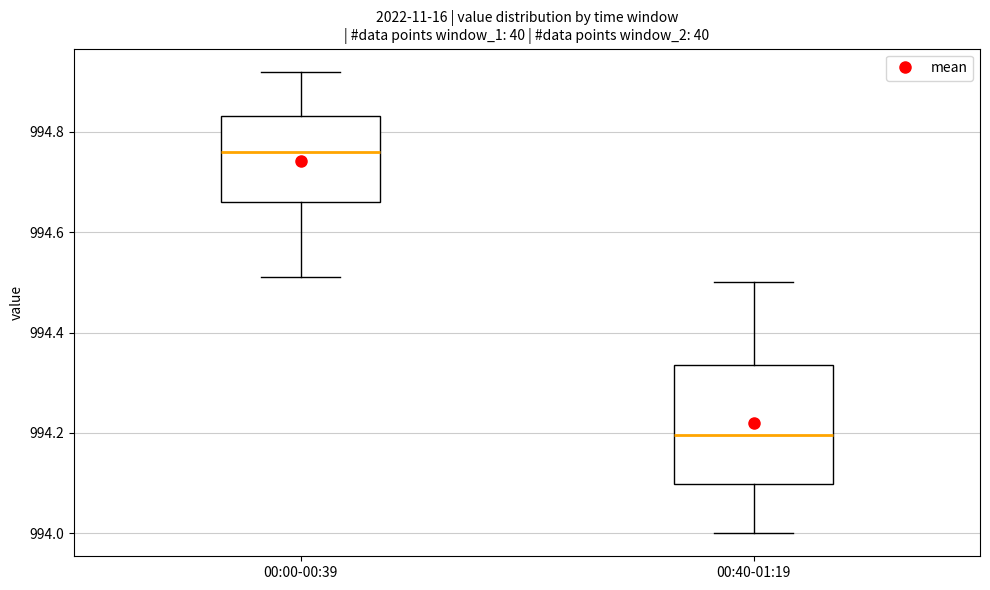

Which box's median line is the lowest?

00:40-01:19